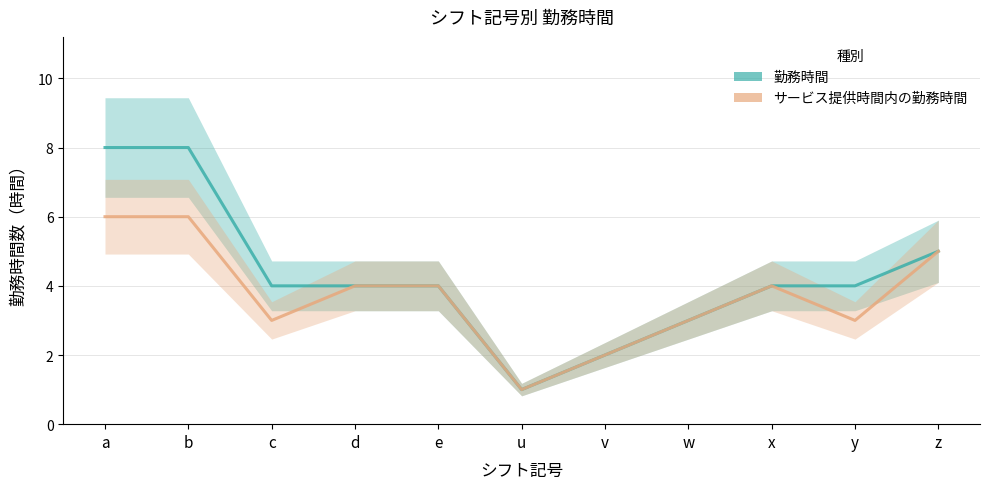

What is the label of the 3rd point from the left?

c